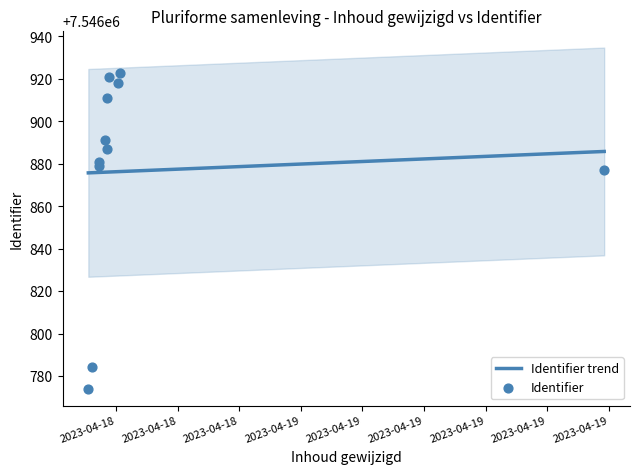

Approximately how many times larger is the value at 2023-04-18 14:10:00 compared to 2023-04-18 14:10:00?

1.0